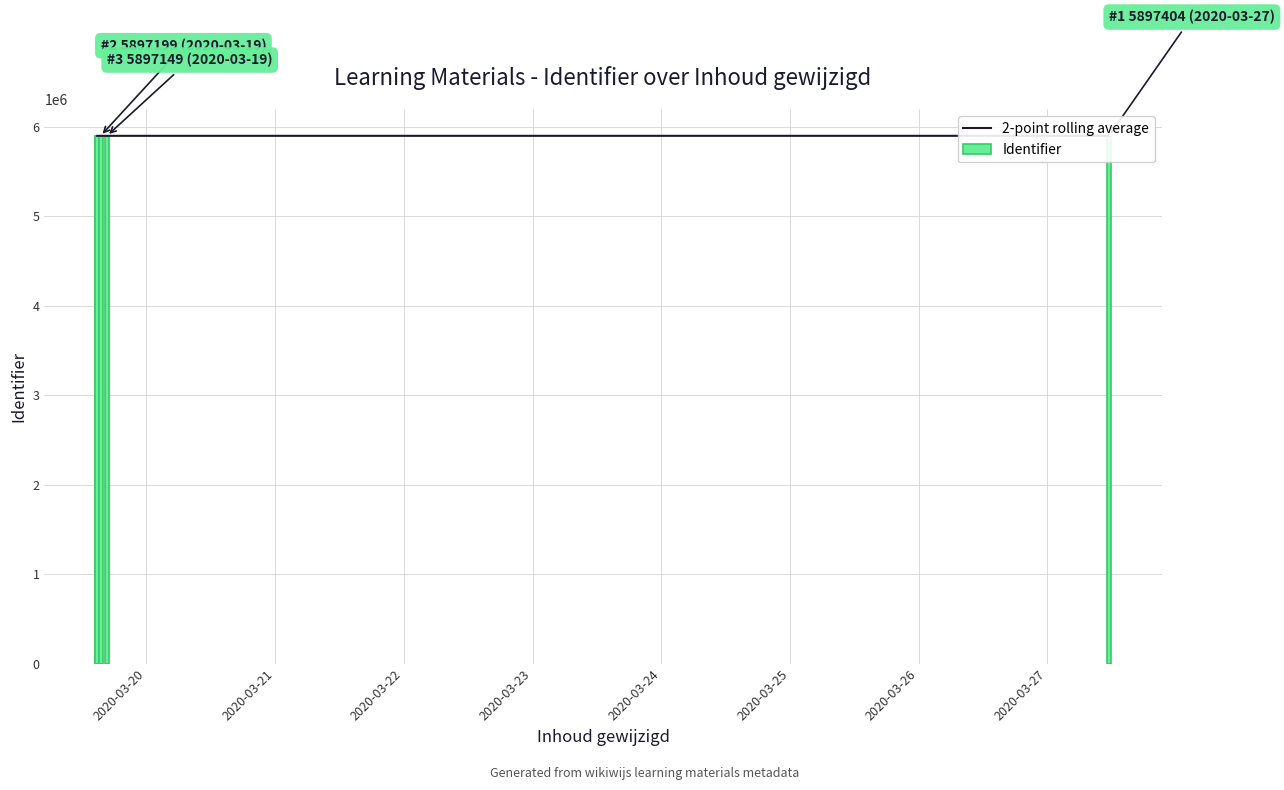

Is the value of Identifier at 2020-03-20 greater than the value of 2-point rolling average at 2020-03-20?

No